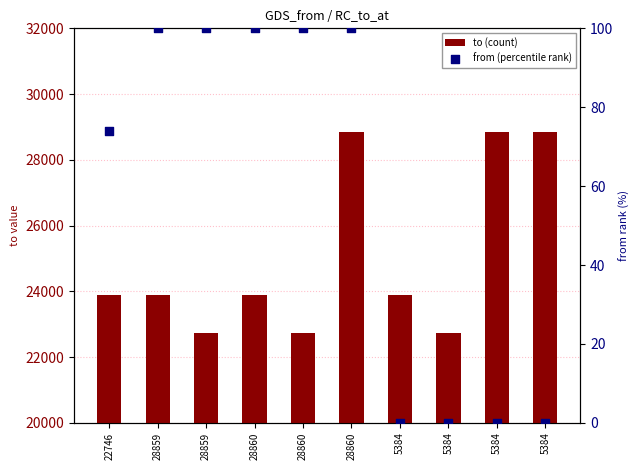

At how many categories does at least one series exceed 8660?

10